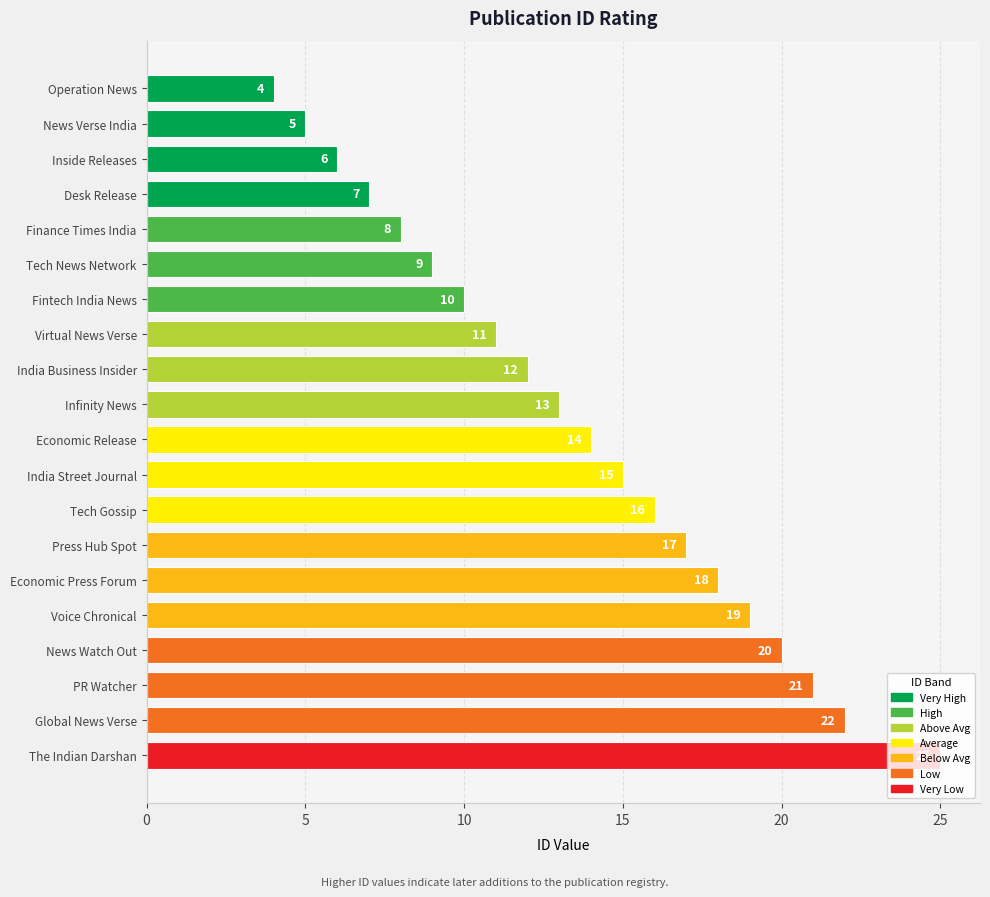

How many bars are there in total?

20